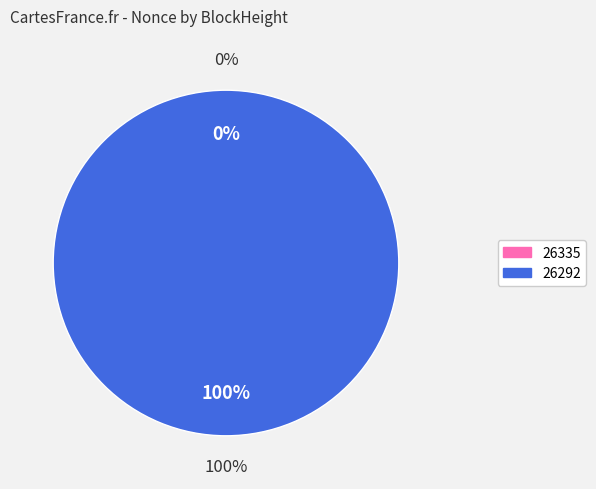

Is there a majority slice in this chart?

Yes